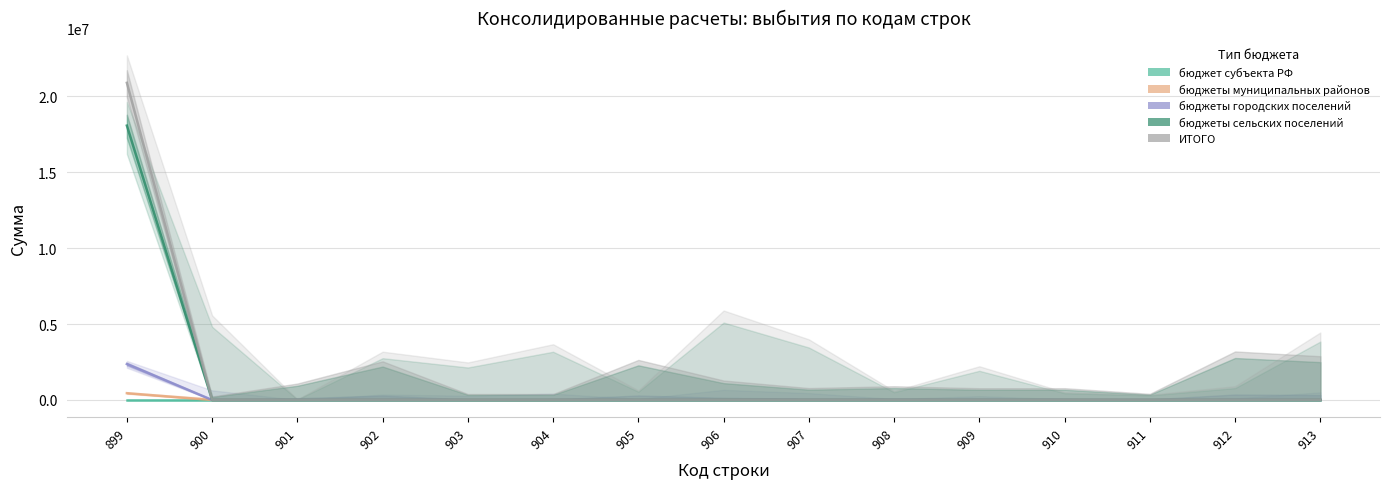

What are all the series names shown in the legend?

бюджет субъекта РФ, бюджеты муниципальных районов, бюджеты городских поселений, бюджеты сельских поселений, ИТОГО